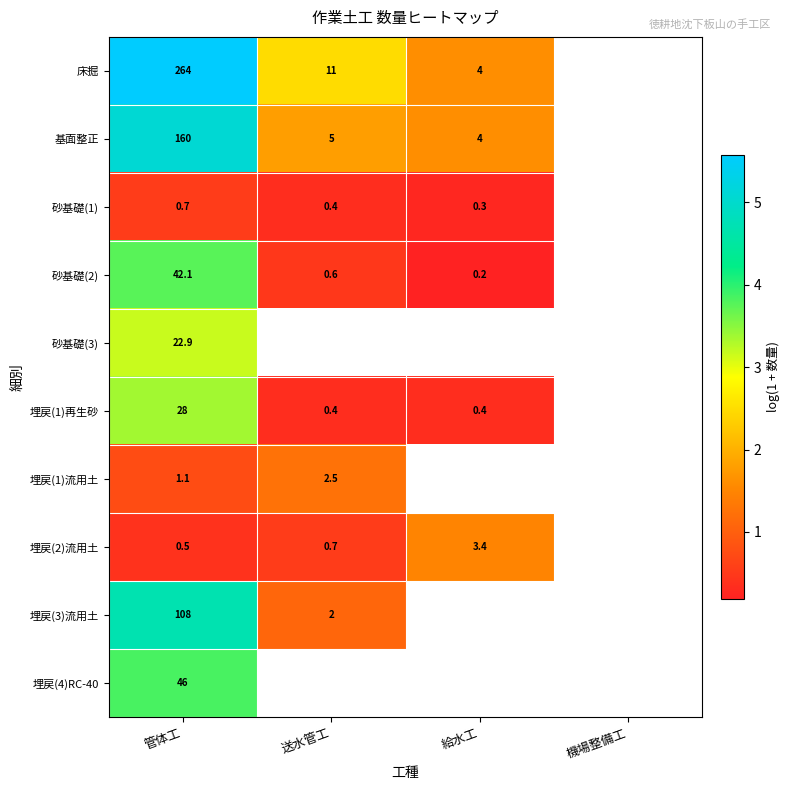

Is the value of 床掘 at 管体工 greater than the value of 埋戻(1)再生砂 at 管体工?

Yes